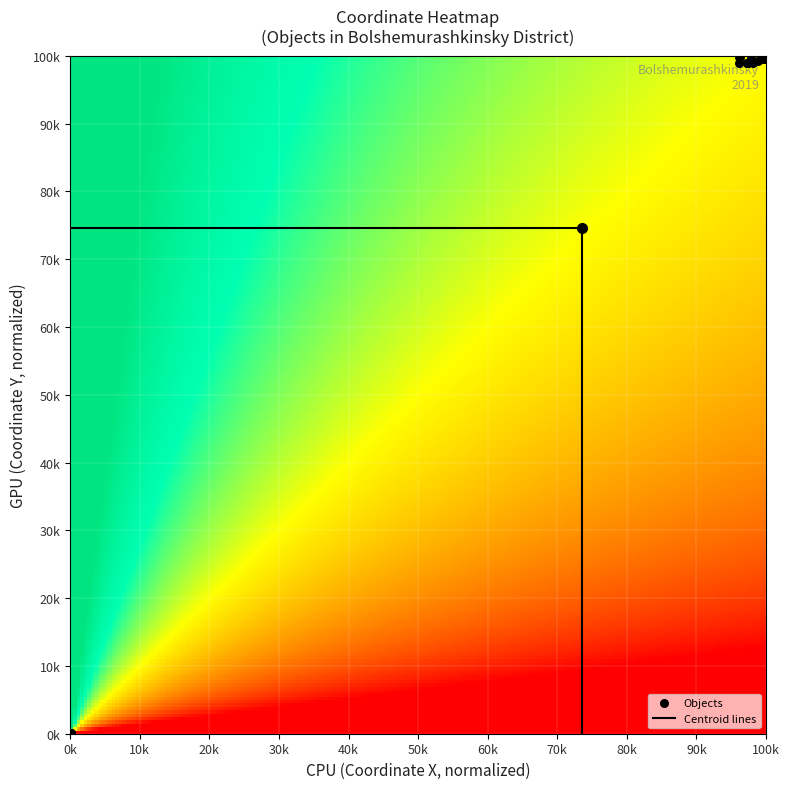

What is the maximum value shown in the chart?

100.0